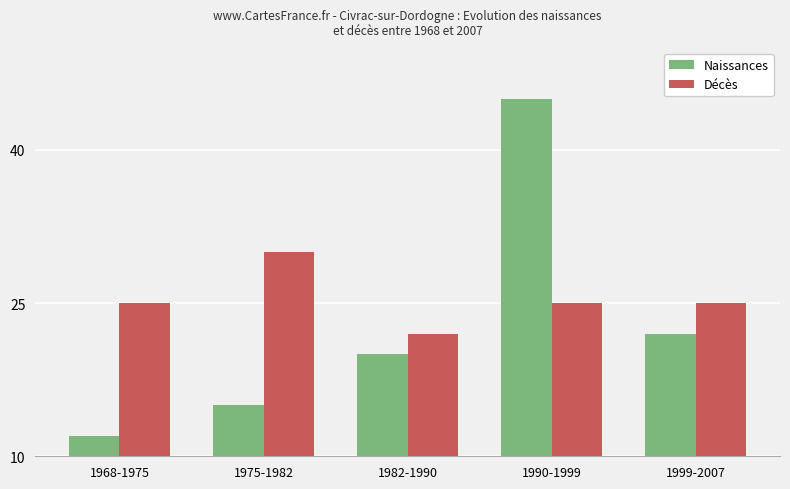

What is the difference between the highest and lowest values at 1975-1982?

15